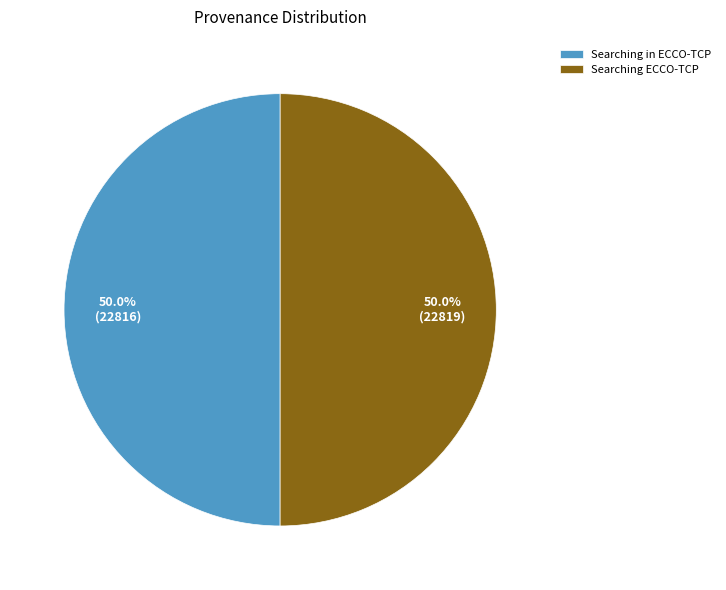

To the nearest percent, what is the combined percentage of Searching in ECCO-TCP and Searching ECCO-TCP?

100%